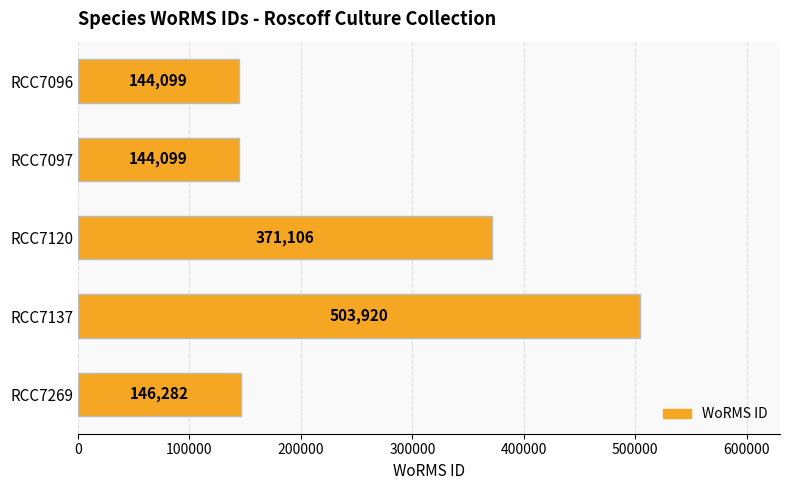

How many data points are less than 146282?

2